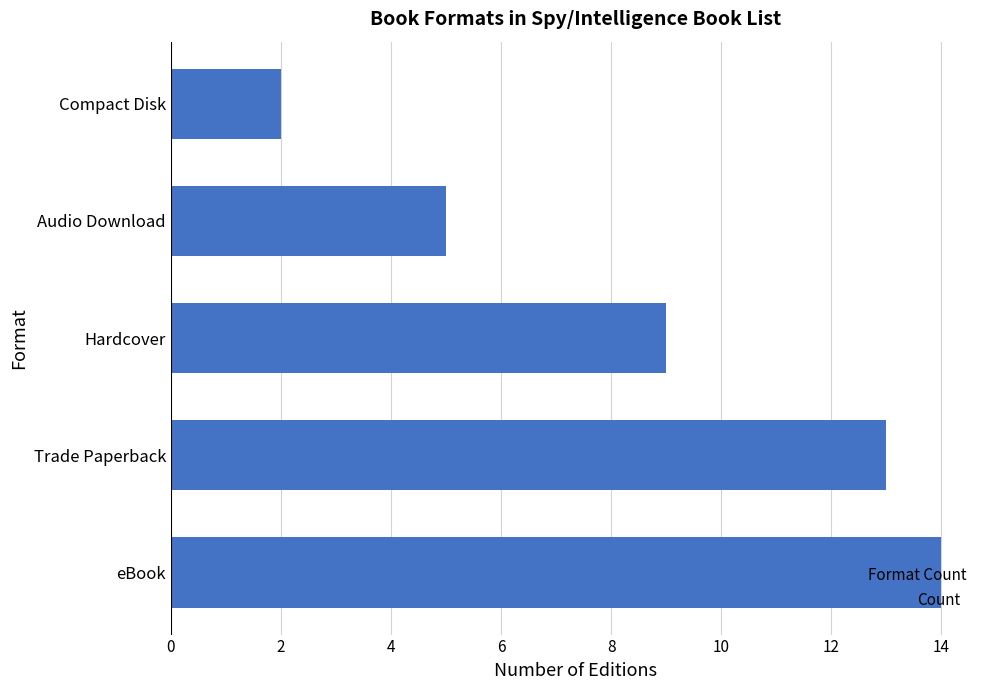

The chart shows a value of 2 at Audio Download. True or false?

False